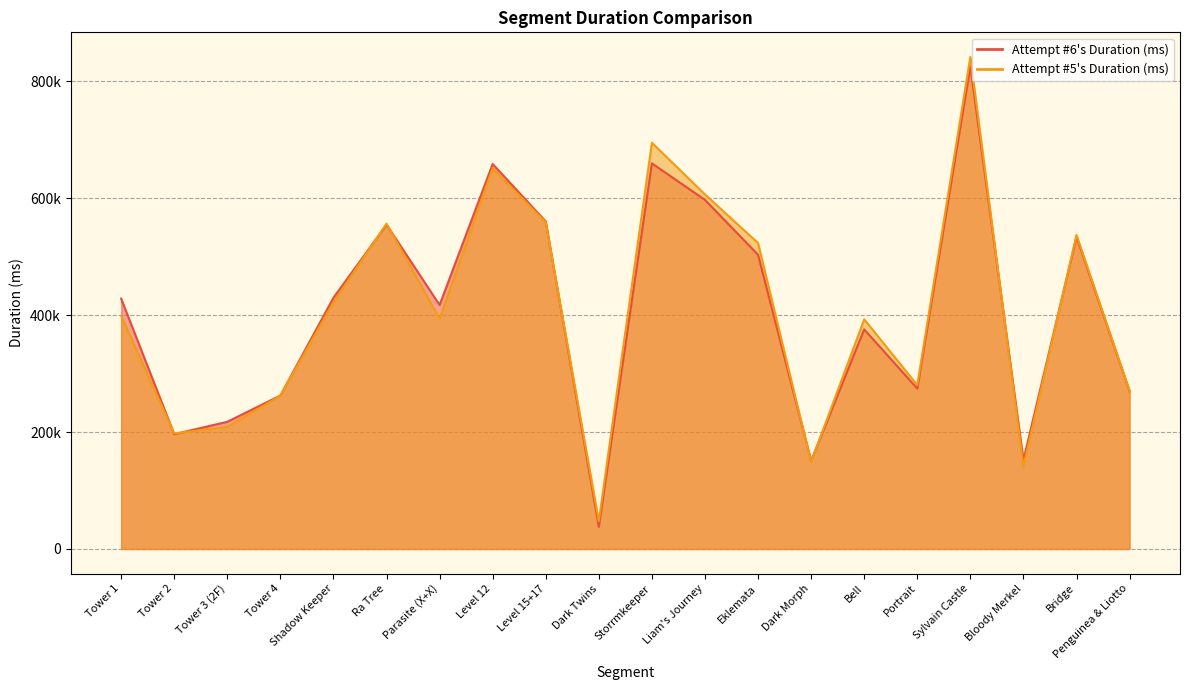

Does the chart display data point markers on the line(s)?

No